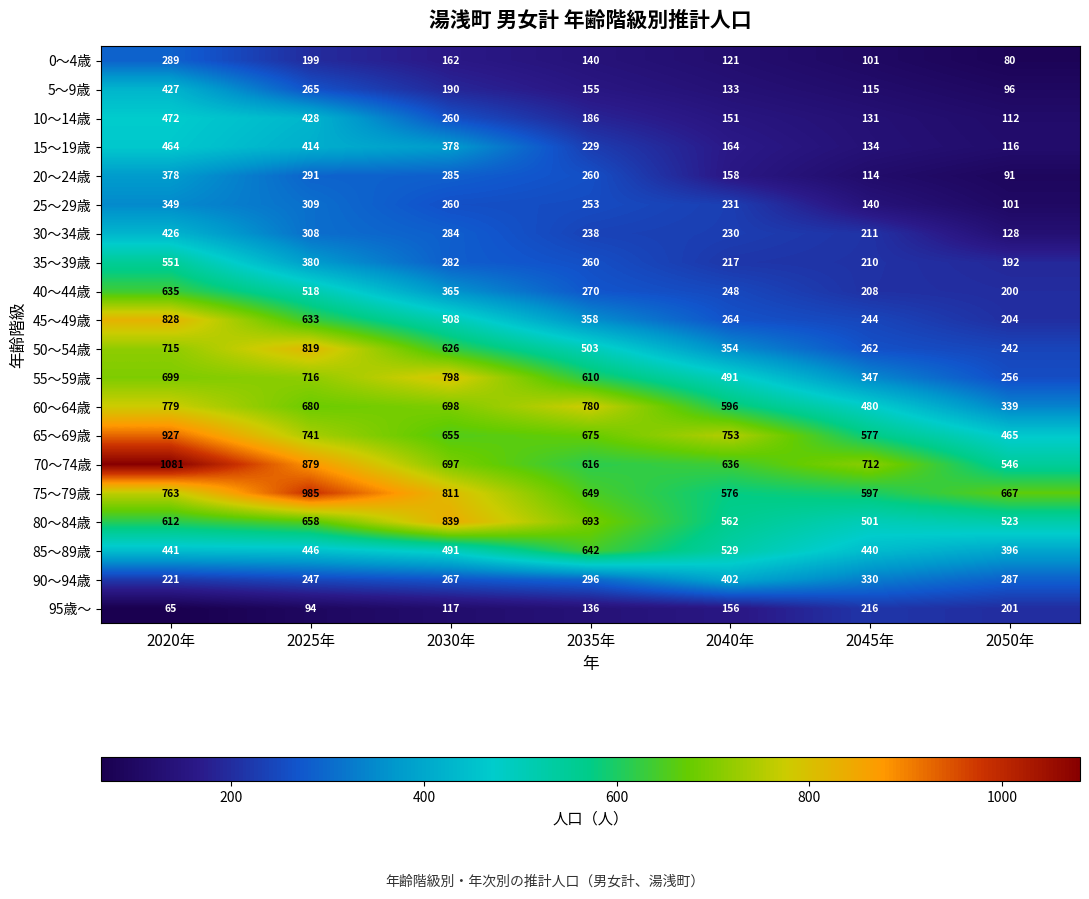

What is the sum of all 20～24歳 values?

1577